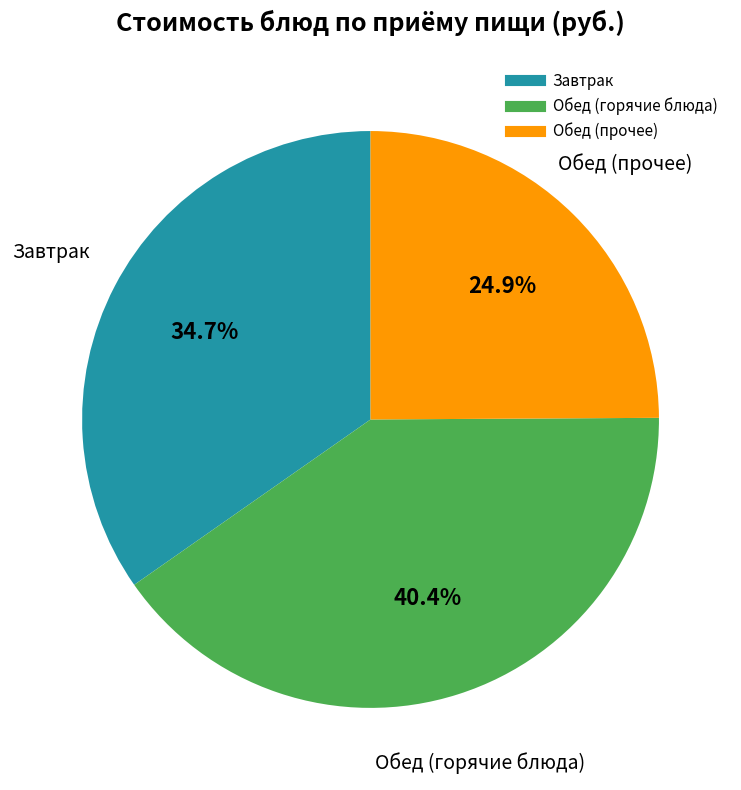

Is there any slice that represents more than half of the pie?

No